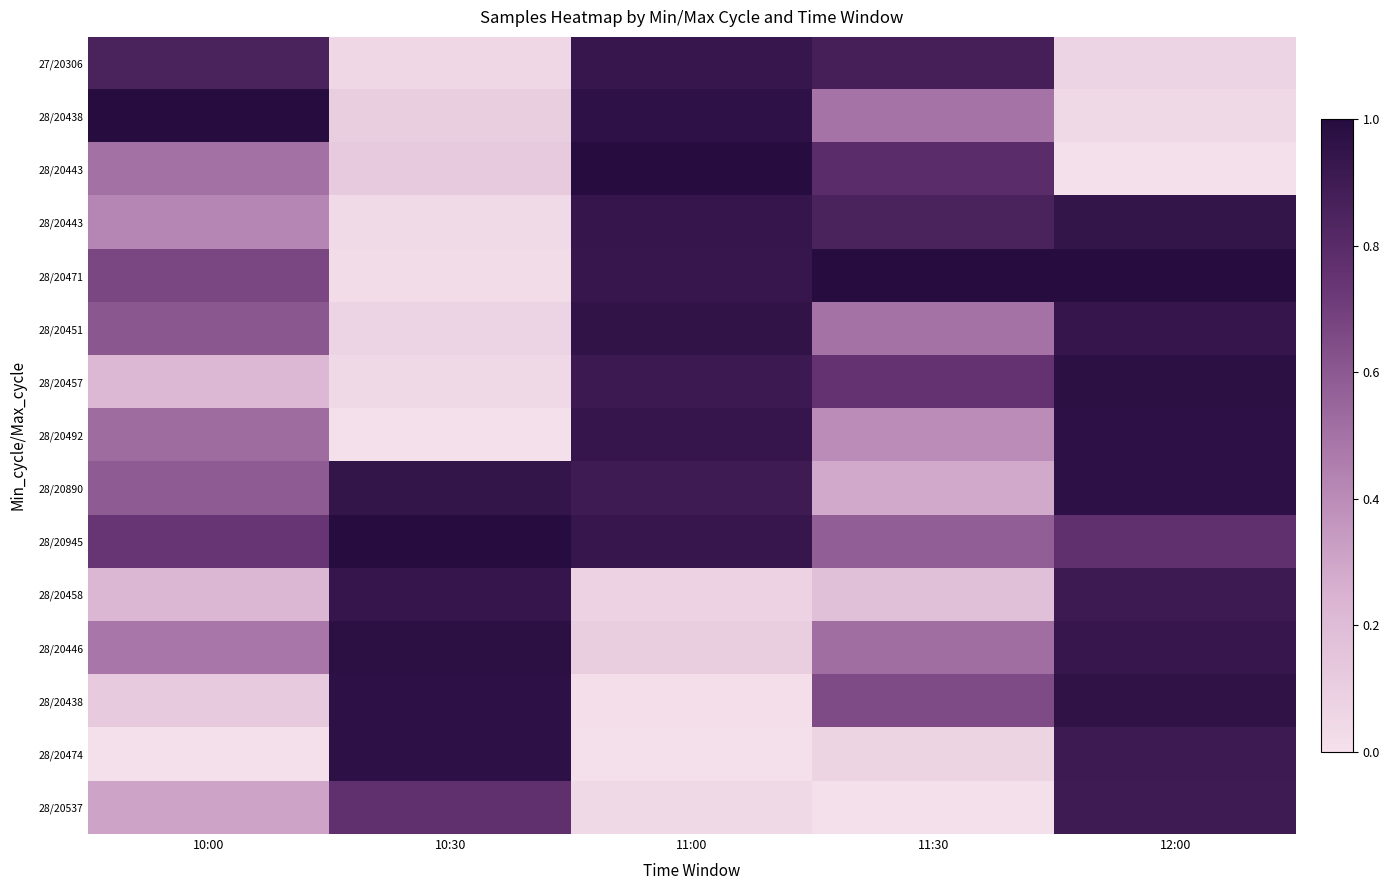

What is the spread (max minus min) of values at 12:00?

1.0